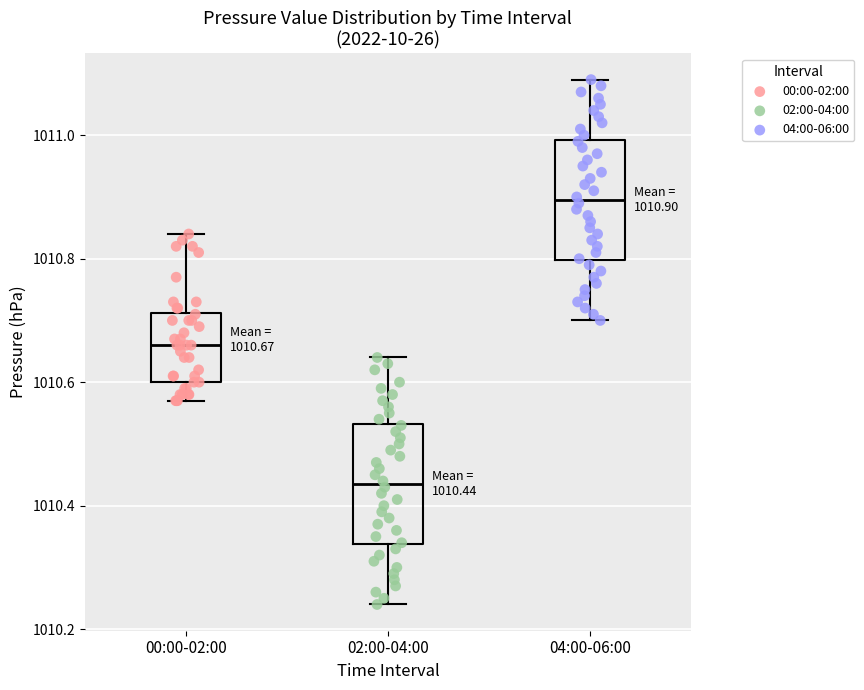

Which box has the lowest median line?

02:00-04:00